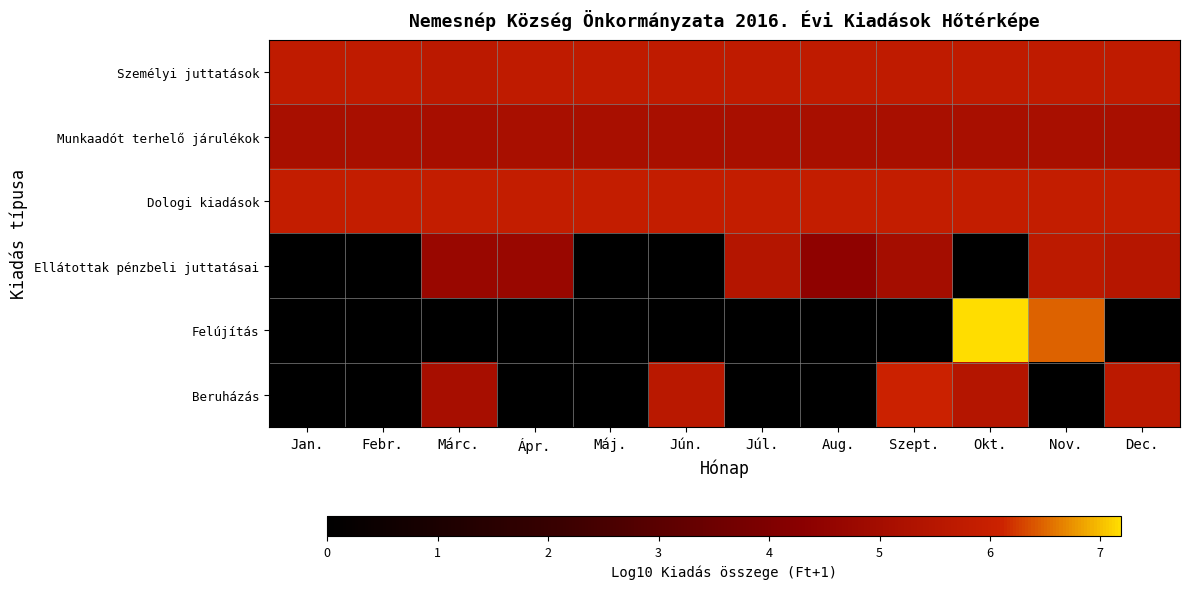

Reading left to right, extract all data points from this chart.

Személyi juttatások: Jan.=5.7	Febr.=5.7	Márc.=5.7	Ápr.=5.7	Máj.=5.7	Jún.=5.7	Júl.=5.7	Aug.=5.7	Szept.=5.7	Okt.=5.7	Nov.=5.7	Dec.=5.7
Munkaadót terhelő járulékok: Jan.=5.1	Febr.=5.1	Márc.=5.1	Ápr.=5.1	Máj.=5.1	Jún.=5.1	Júl.=5.1	Aug.=5.1	Szept.=5.1	Okt.=5.1	Nov.=5.1	Dec.=5.1
Dologi kiadások: Jan.=5.8	Febr.=5.8	Márc.=5.8	Ápr.=5.8	Máj.=5.8	Jún.=5.8	Júl.=5.8	Aug.=5.8	Szept.=5.8	Okt.=5.8	Nov.=5.8	Dec.=5.9
Ellátottak pénzbeli juttatásai: Jan.=0.0	Febr.=0.0	Márc.=4.7	Ápr.=4.7	Máj.=0.0	Jún.=0.0	Júl.=5.5	Aug.=4.4	Szept.=5.0	Okt.=0.0	Nov.=5.7	Dec.=5.5
Felújítás: Jan.=0.0	Febr.=0.0	Márc.=0.0	Ápr.=0.0	Máj.=0.0	Jún.=0.0	Júl.=0.0	Aug.=0.0	Szept.=0.0	Okt.=7.2	Nov.=6.5	Dec.=0.0
Beruházás: Jan.=0.0	Febr.=0.0	Márc.=5.1	Ápr.=0.0	Máj.=0.0	Jún.=5.6	Júl.=0.0	Aug.=0.0	Szept.=6.1	Okt.=5.5	Nov.=0.0	Dec.=5.7